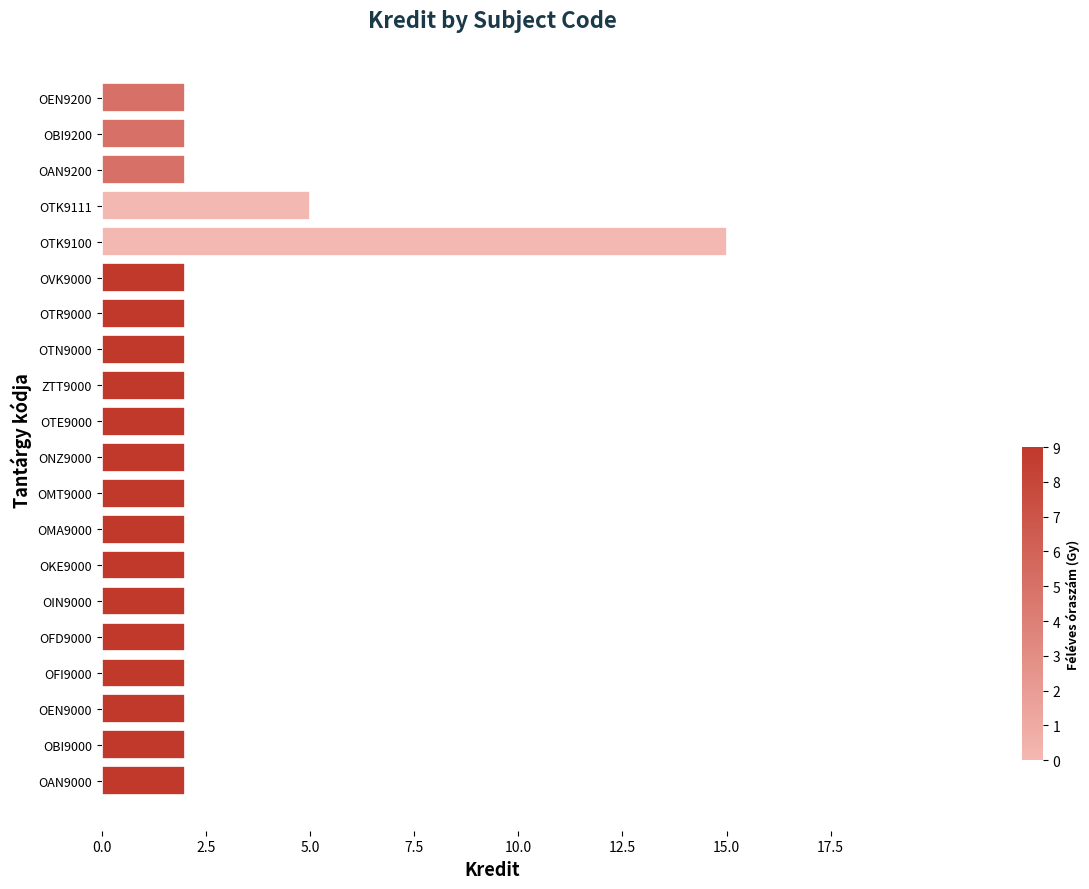

What is the maximum value shown in the chart?

15